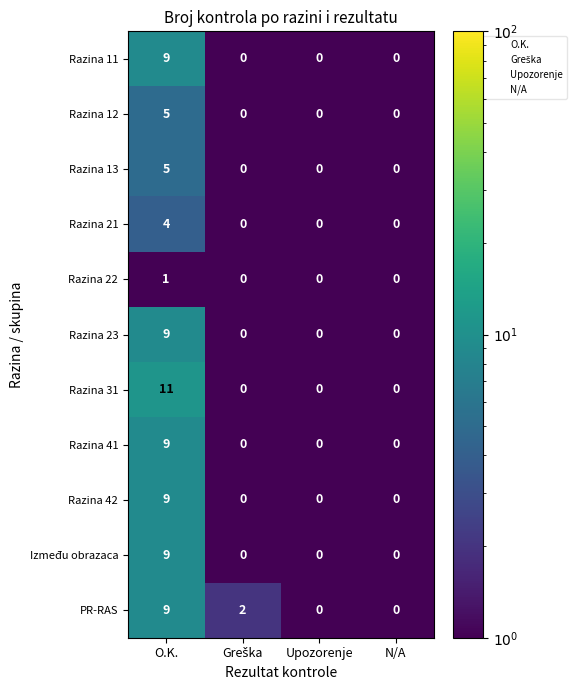

Which series changed the most between O.K. and Upozorenje?

Razina 31